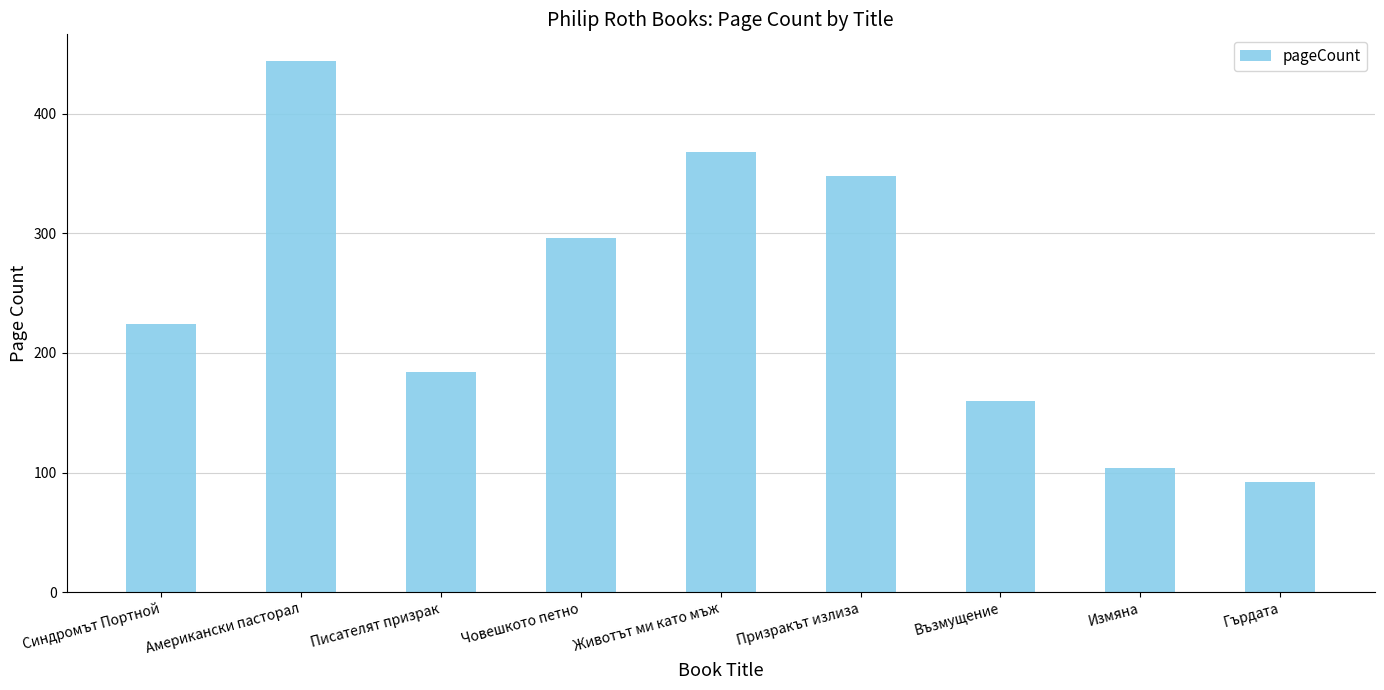

Which label corresponds to the smallest value in the chart?

Гърдата